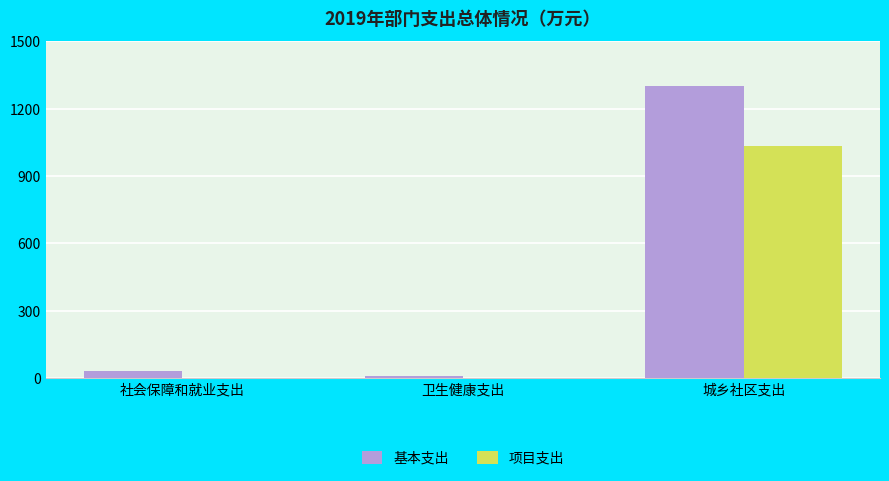

Which series changed the most between 卫生健康支出 and 城乡社区支出?

基本支出